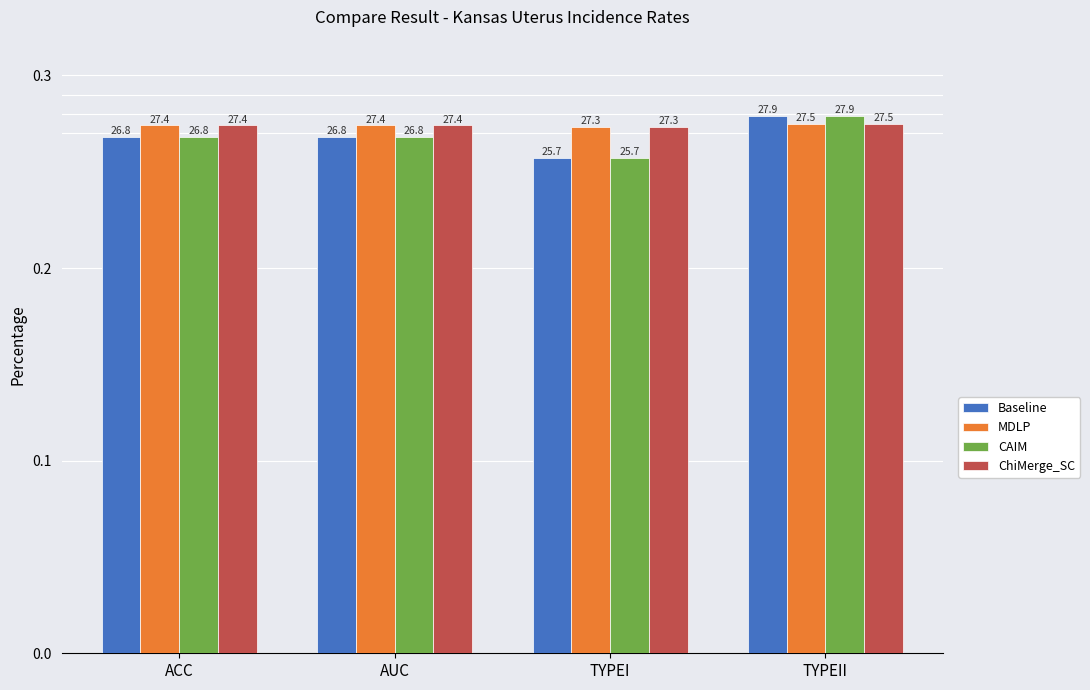

Which series has the widest spread of values?

Baseline